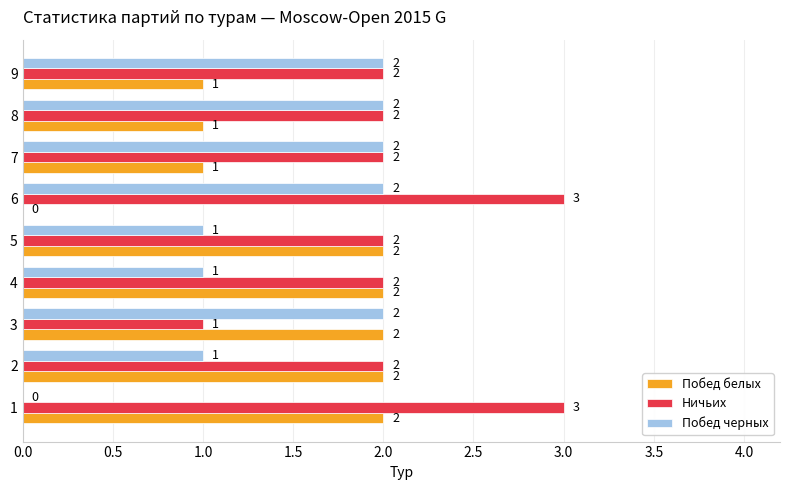

The value of Побед белых at 7 is 1. True or false?

True